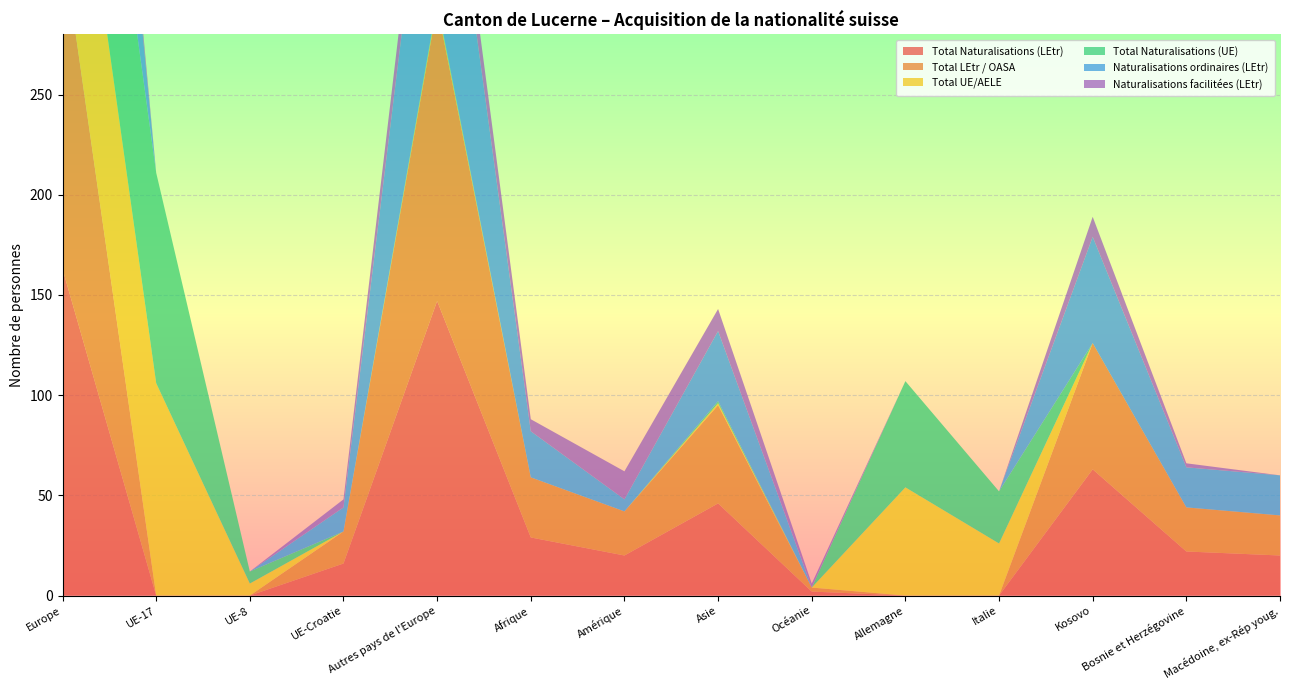

Reading left to right, list all the values displayed in this chart.

Total Naturalisations (LEtr): Europe=163	UE-17=0	UE-8=0	UE-Croatie=16	Autres pays de l'Europe=147	Afrique=29	Amérique=20	Asie=46	Océanie=2	Allemagne=0	Italie=0	Kosovo=63	Bosnie et Herzégovine=22	Macédoine, ex-Rép youg.=20
Total LEtr / OASA: Europe=163	UE-17=0	UE-8=0	UE-Croatie=16	Autres pays de l'Europe=147	Afrique=30	Amérique=22	Asie=49	Océanie=2	Allemagne=0	Italie=0	Kosovo=63	Bosnie et Herzégovine=22	Macédoine, ex-Rép youg.=20
Total UE/AELE: Europe=113	UE-17=106	UE-8=6	UE-Croatie=0	Autres pays de l'Europe=1	Afrique=0	Amérique=0	Asie=1	Océanie=0	Allemagne=54	Italie=26	Kosovo=0	Bosnie et Herzégovine=0	Macédoine, ex-Rép youg.=0
Total Naturalisations (UE): Europe=112	UE-17=105	UE-8=6	UE-Croatie=0	Autres pays de l'Europe=1	Afrique=0	Amérique=0	Asie=1	Océanie=0	Allemagne=53	Italie=26	Kosovo=0	Bosnie et Herzégovine=0	Macédoine, ex-Rép youg.=0
Naturalisations ordinaires (LEtr): Europe=140	UE-17=0	UE-8=0	UE-Croatie=12	Autres pays de l'Europe=128	Afrique=23	Amérique=6	Asie=35	Océanie=0	Allemagne=0	Italie=0	Kosovo=53	Bosnie et Herzégovine=20	Macédoine, ex-Rép youg.=20
Naturalisations facilitées (LEtr): Europe=23	UE-17=0	UE-8=0	UE-Croatie=4	Autres pays de l'Europe=19	Afrique=6	Amérique=14	Asie=11	Océanie=2	Allemagne=0	Italie=0	Kosovo=10	Bosnie et Herzégovine=2	Macédoine, ex-Rép youg.=0